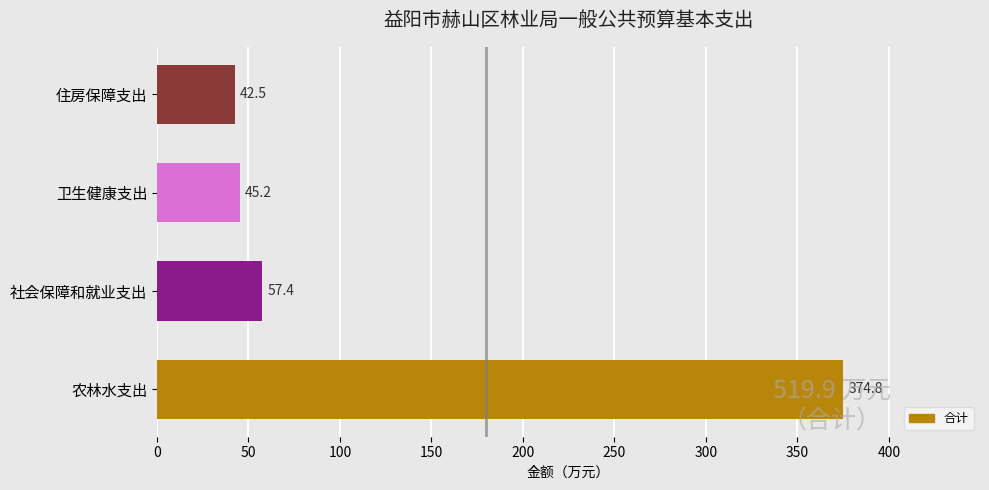

What is the maximum value shown in the chart?

374.8